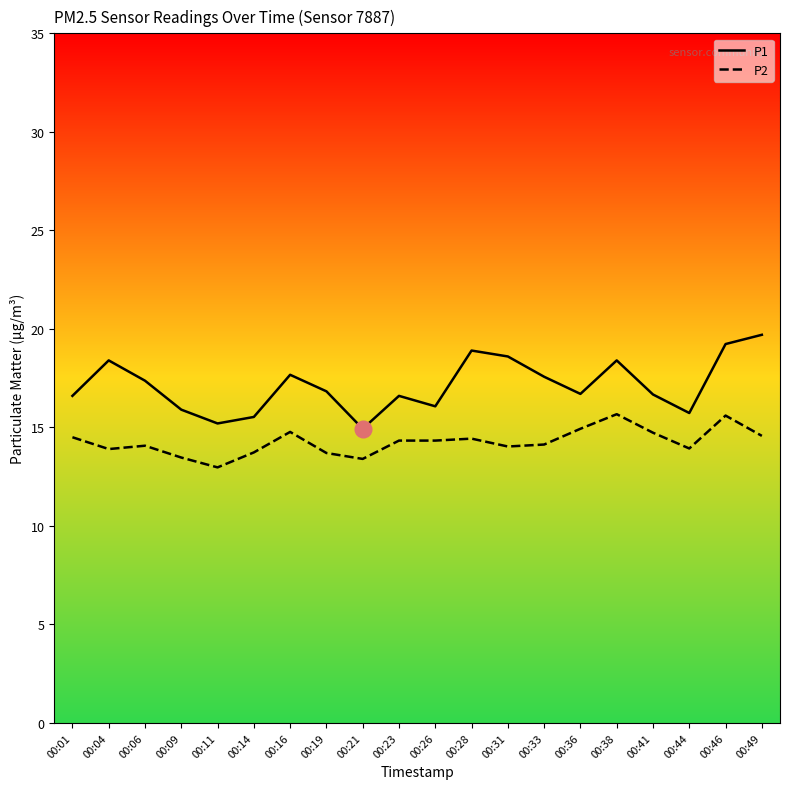

Between 00:16 and 00:38, which series saw the biggest shift?

P2